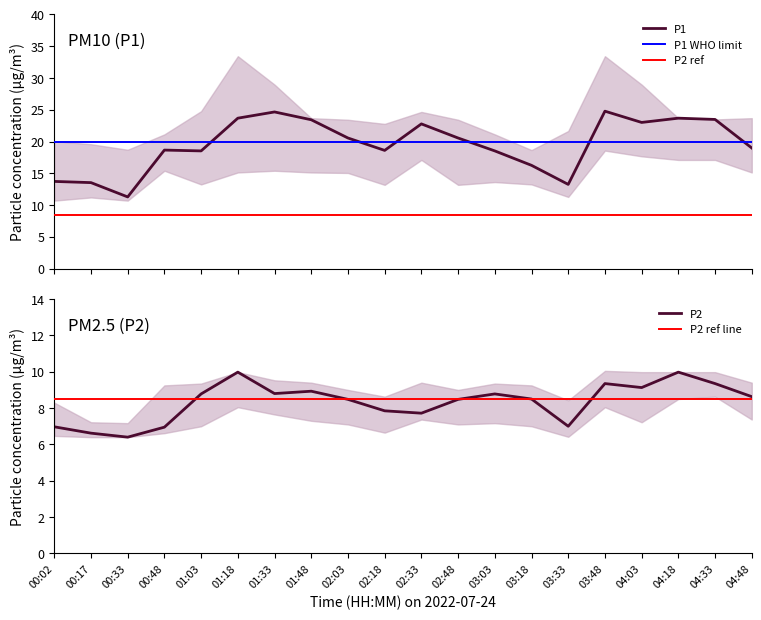

At which category is the sum across all series the highest?

03:48